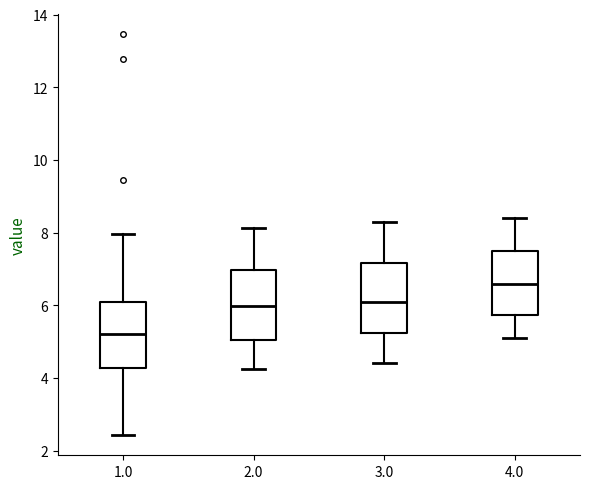

Where does the upper whisker of the box at x = 3.0 end on the y-axis? The values are not printed on the chart, so give them approximately, as read against the axis.

8.4